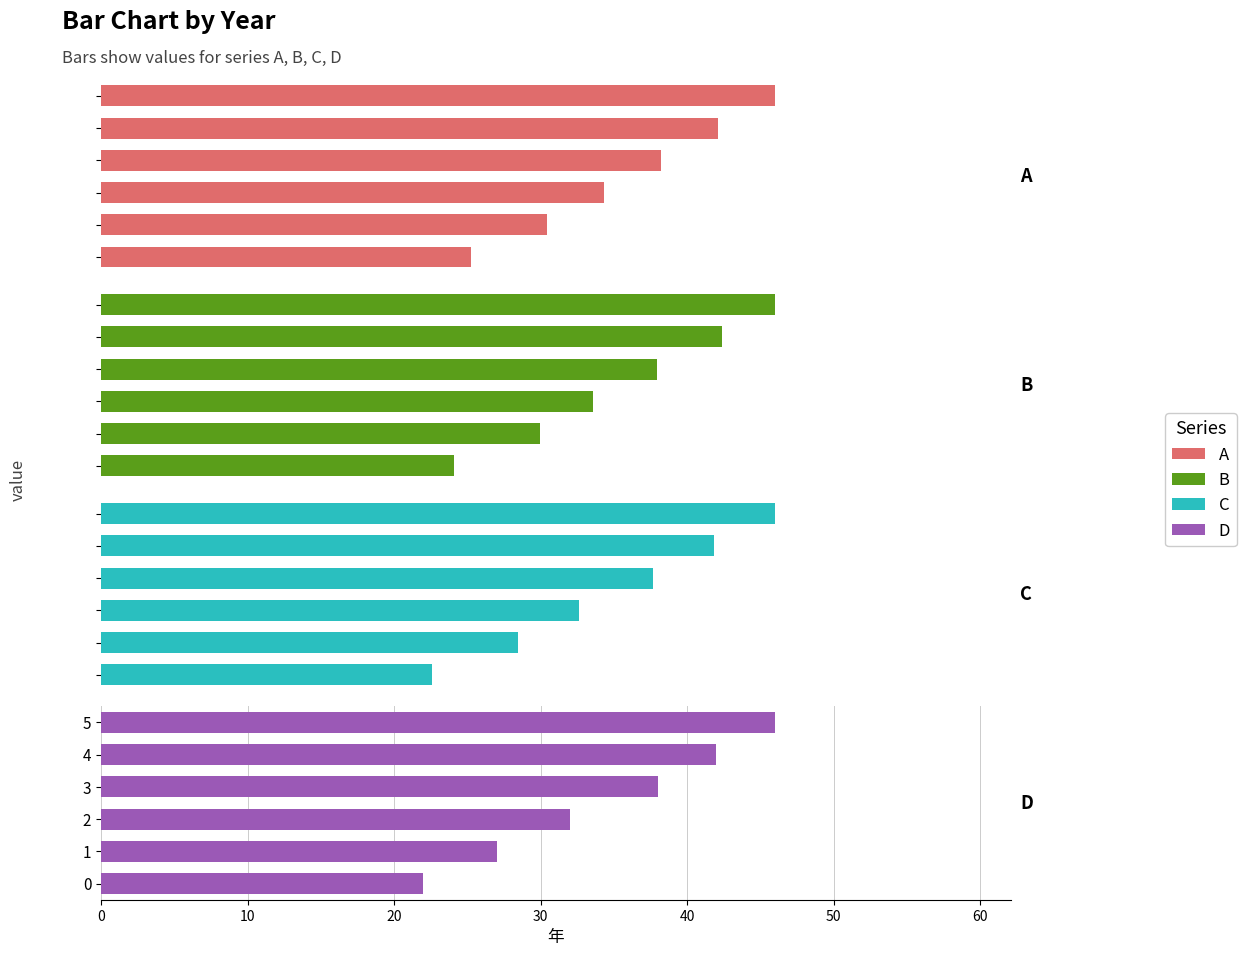

How many C values are between 34 and 50?

4